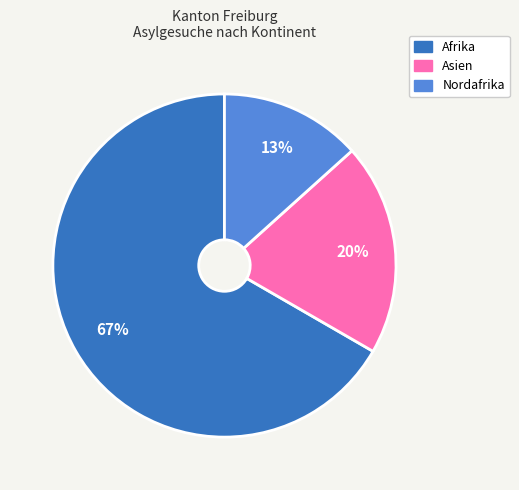

Is there a majority slice in this chart?

Yes